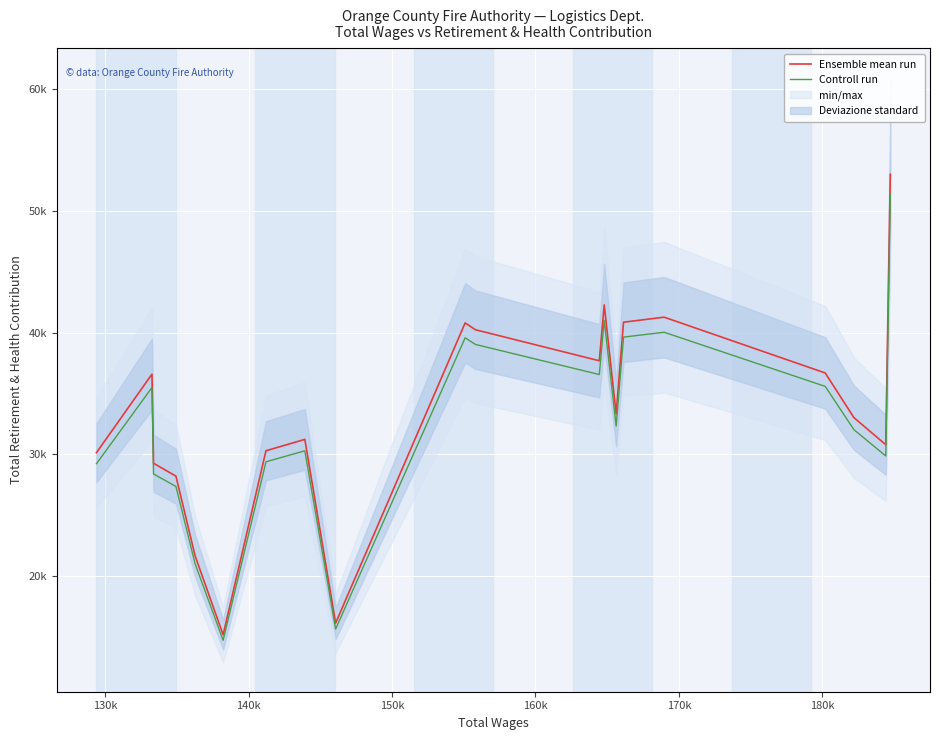

At which label is Controll run closest to 33080?

180k